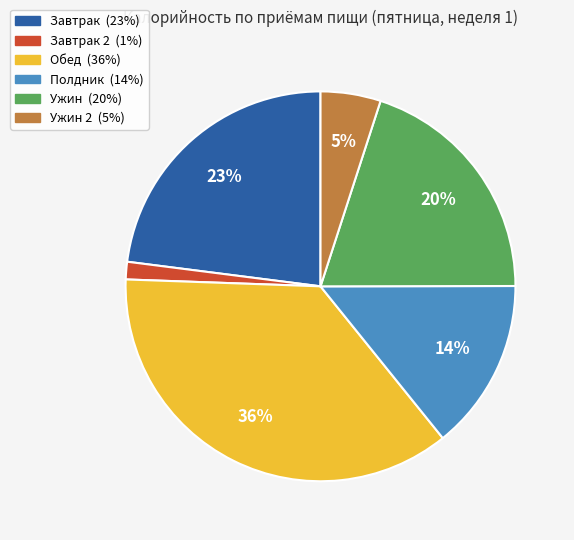

To the nearest percent, what is the difference between the largest and smallest slice percentages?

35%